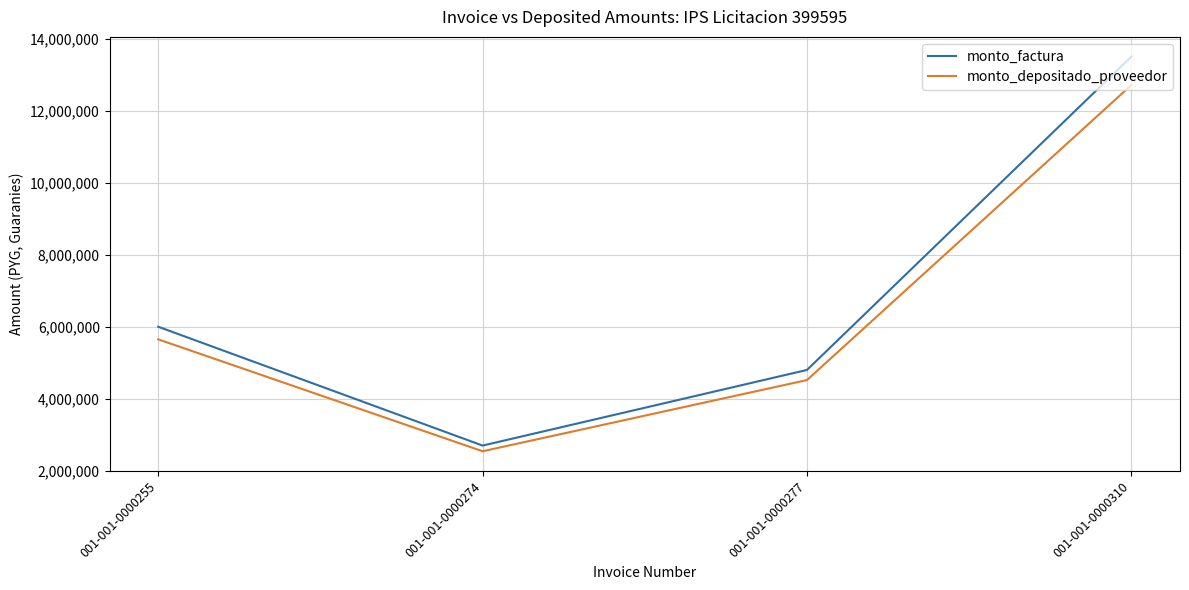

Is it true that monto_factura equals 17604704 at 001-001-0000310?

False